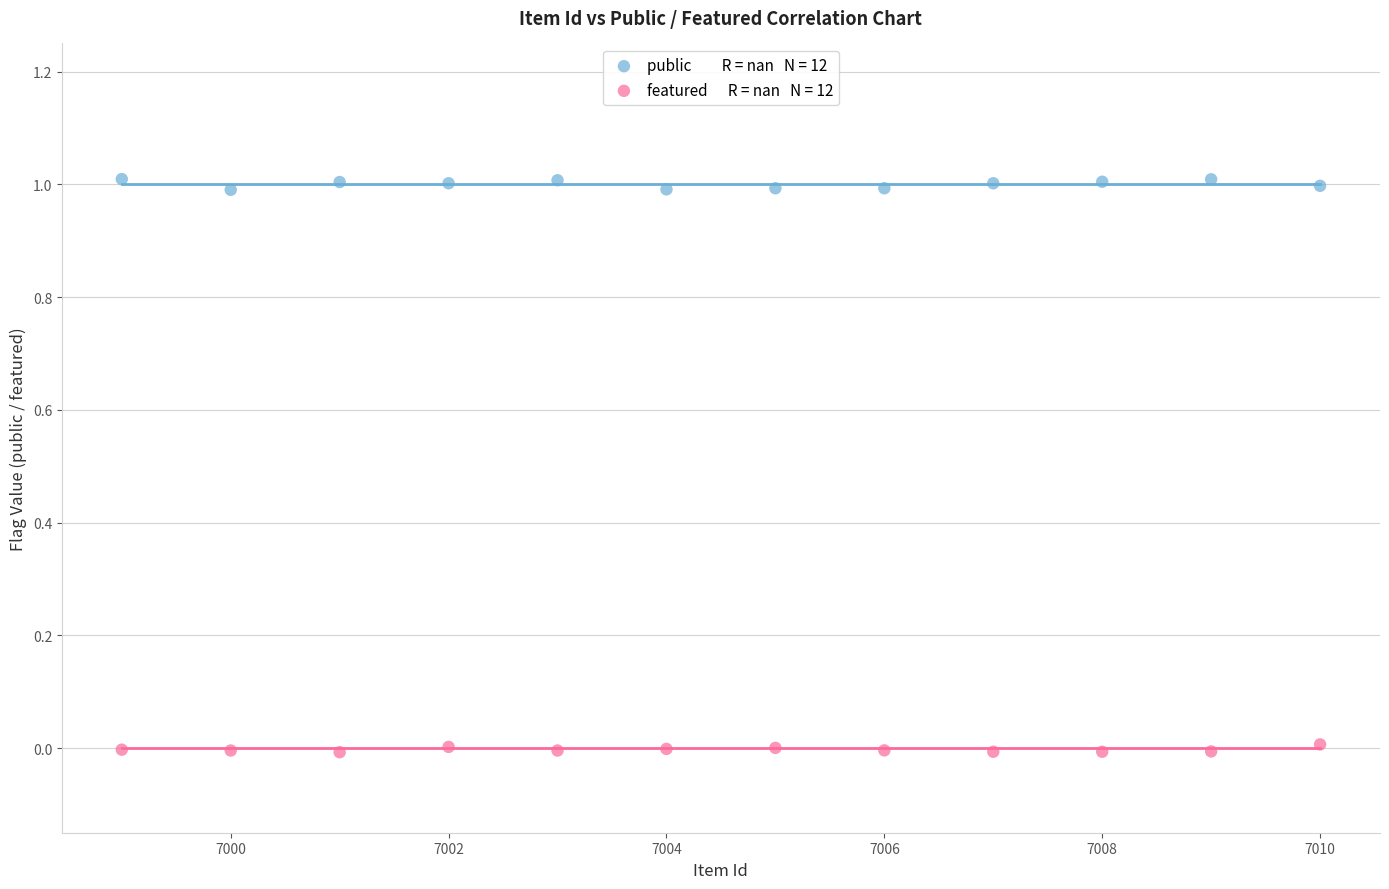

Across all data points, what is the range of Y values (max minus min)?

1.0